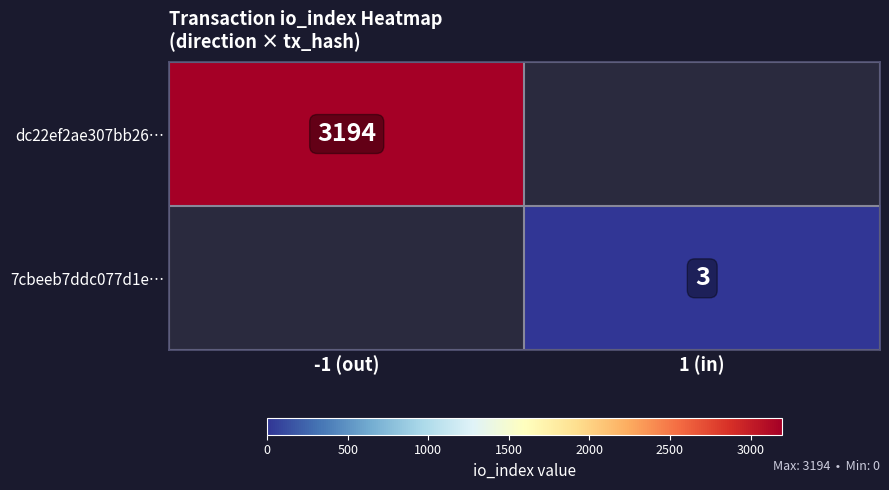

Is it true that dc22ef2ae307bb26… equals 3194 at -1 (out)?

True